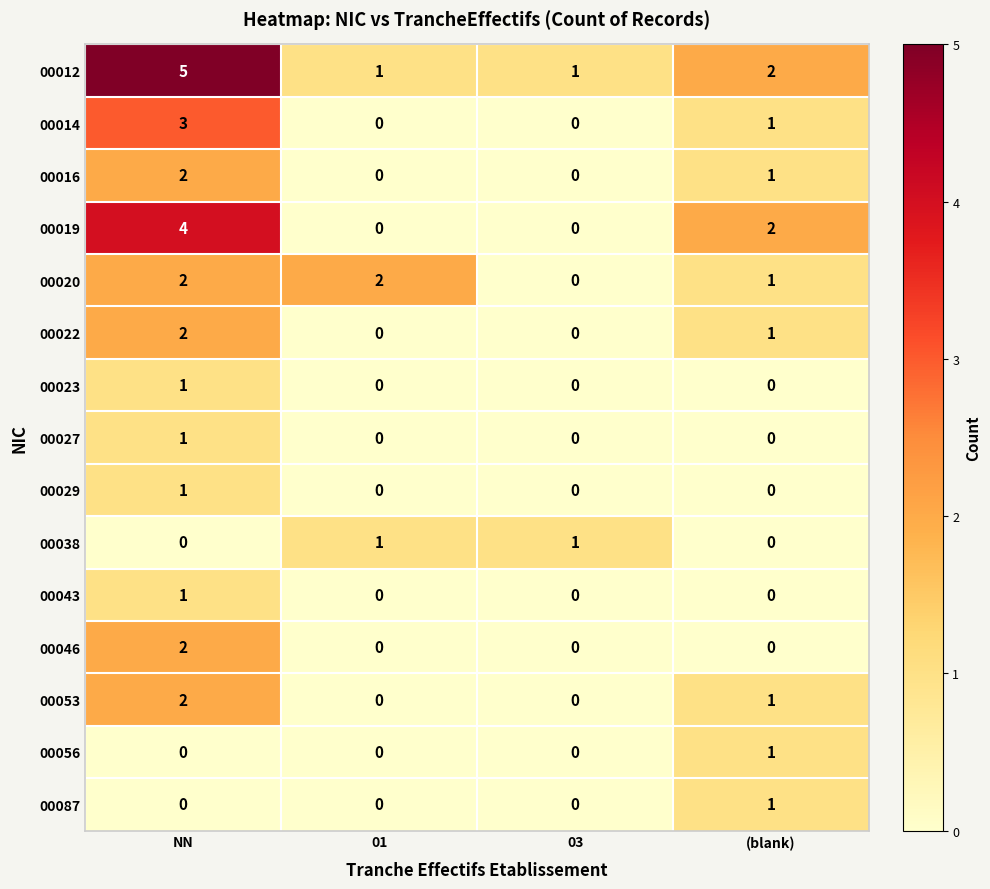

What is the maximum value shown in the chart?

5